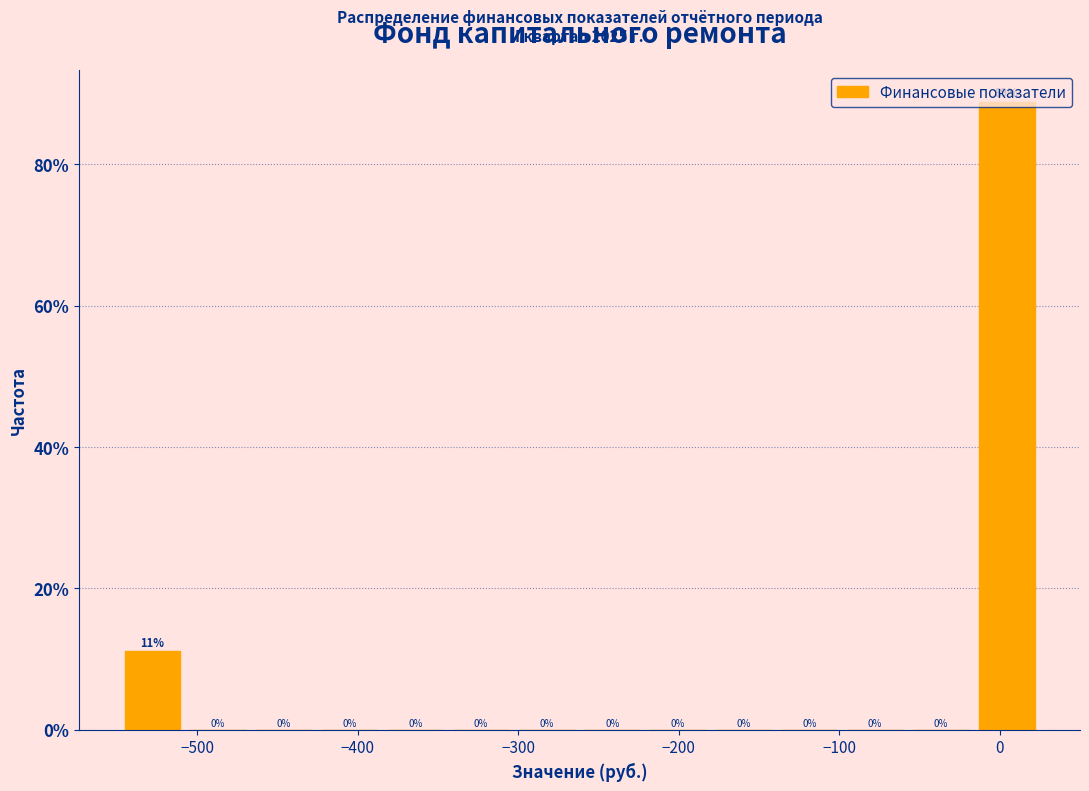

Over which range of the x-axis is the bar tallest?

-20 to 20